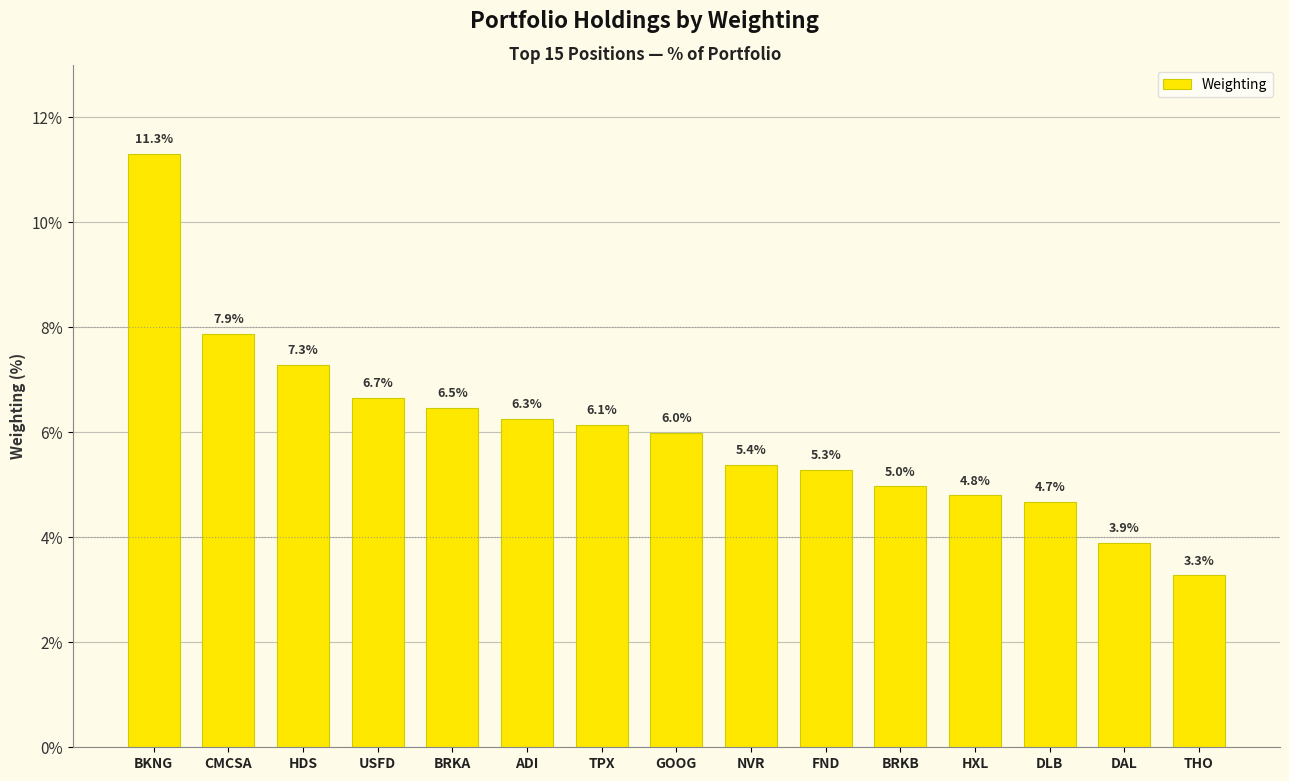

Rank the categories by value from highest to lowest.

BKNG, CMCSA, HDS, USFD, BRKA, ADI, TPX, GOOG, NVR, FND, BRKB, HXL, DLB, DAL, THO